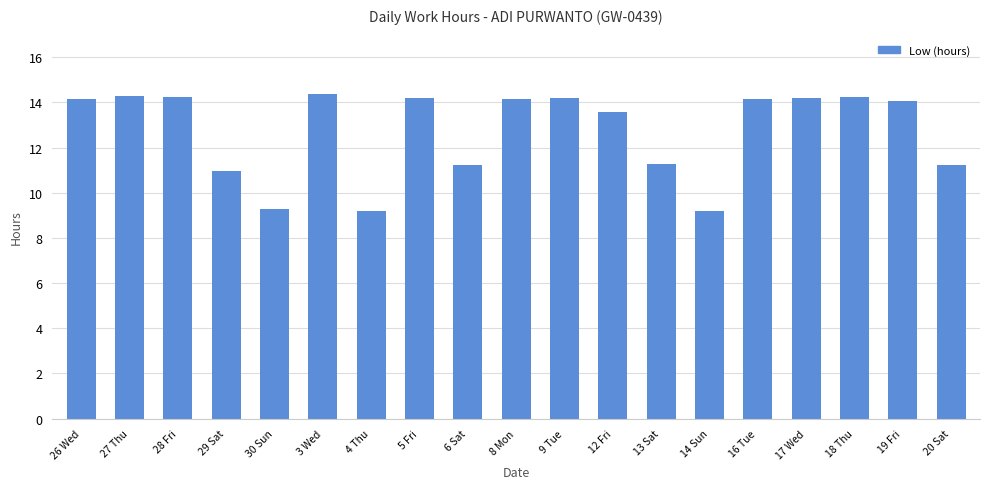

What is the label of the 18th bar from the right?

27 Thu